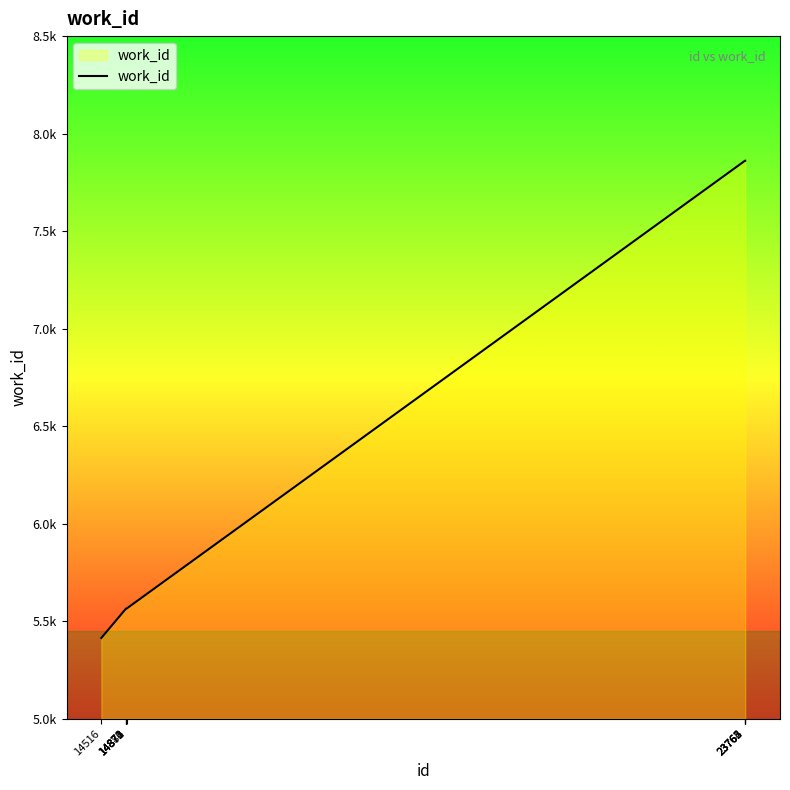

Reading left to right, extract all data points from this chart.

14516=5414	14871=5565	14872=5565	14873=5565	14874=5565	14880=5565	23762=7861	23763=7861	23764=7861	23765=7861